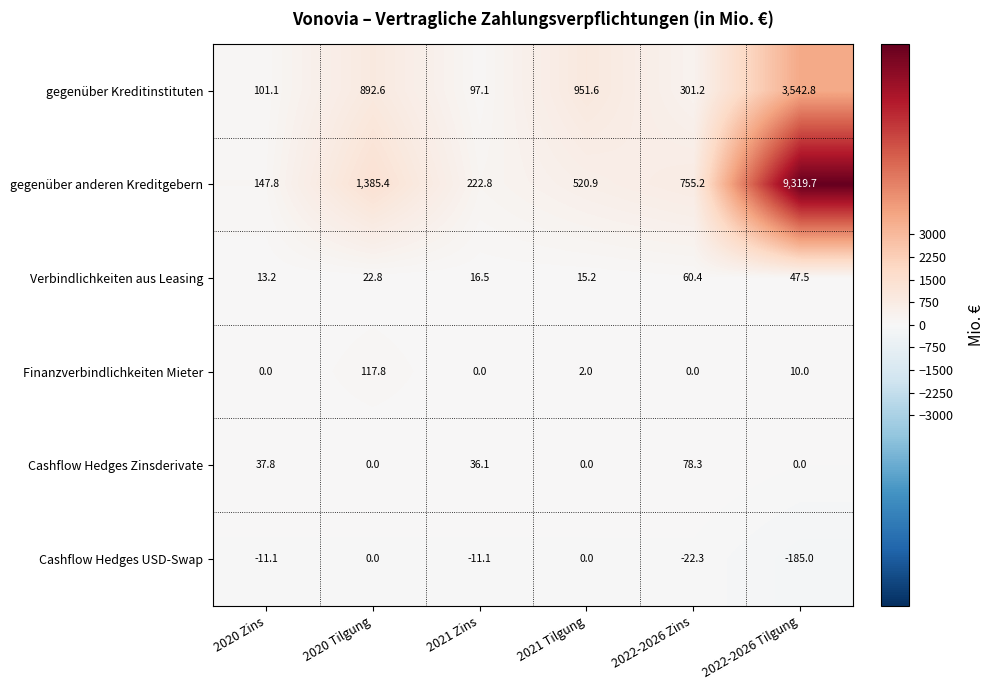

Which series has the largest range (max minus min)?

gegenüber anderen Kreditgebern